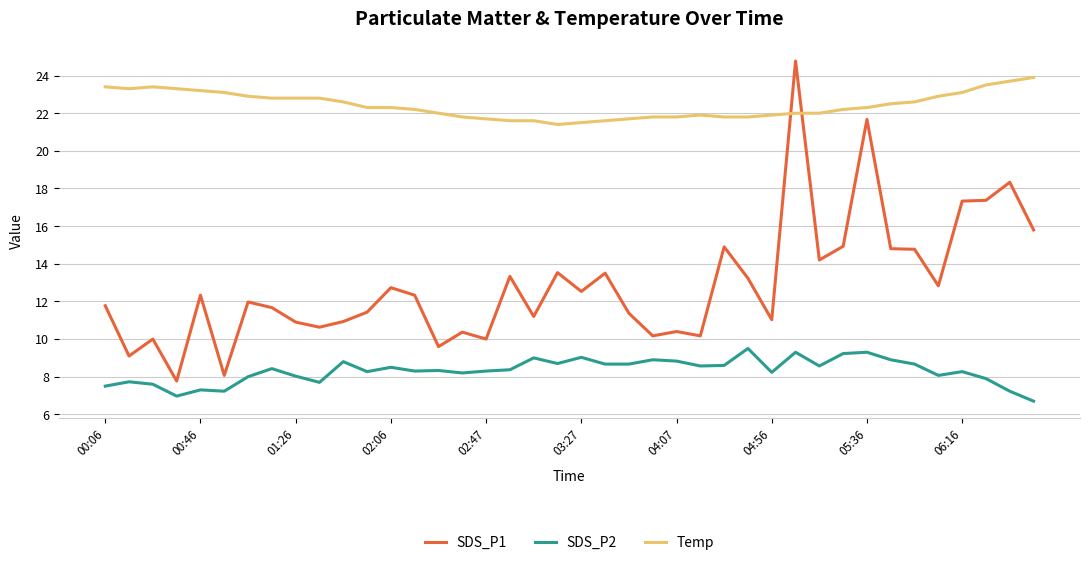

List the series in order of their peak value, highest first.

SDS_P1, Temp, SDS_P2